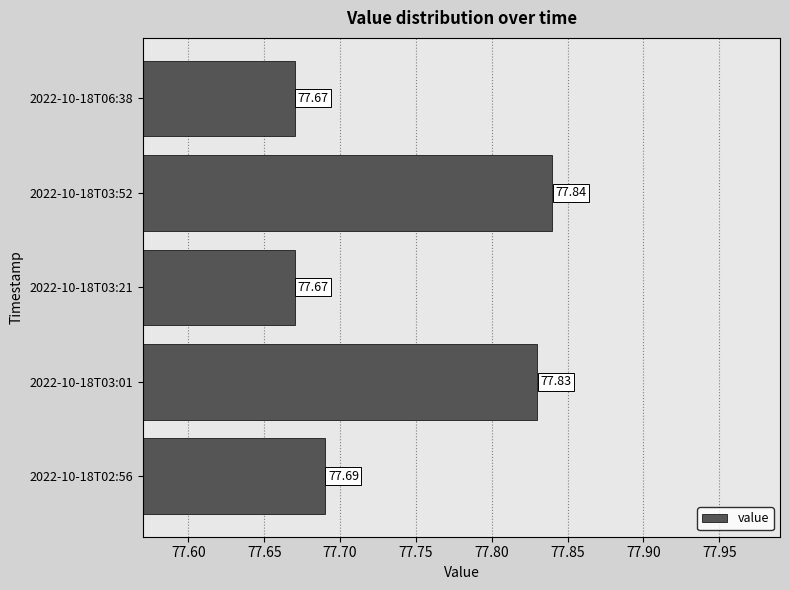

What is the maximum value shown in the chart?

77.8